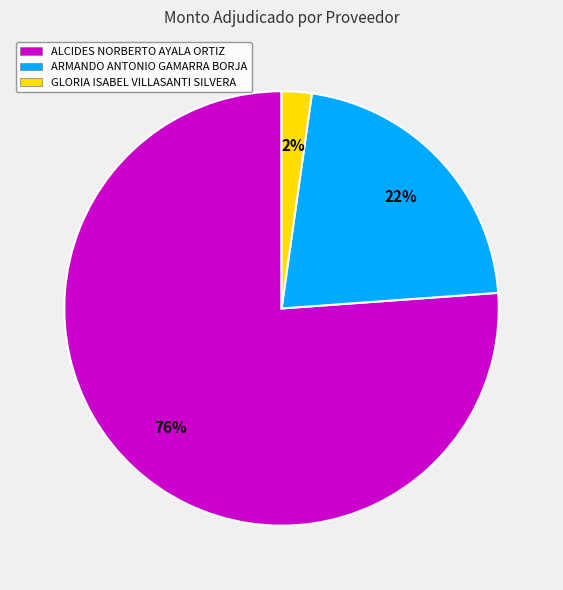

Between GLORIA ISABEL VILLASANTI SILVERA and ALCIDES NORBERTO AYALA ORTIZ, which is larger?

ALCIDES NORBERTO AYALA ORTIZ